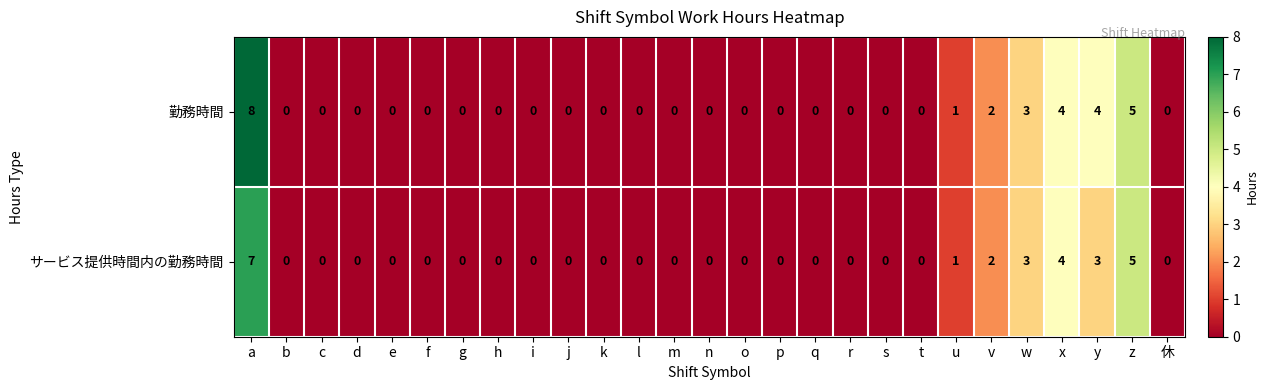

The サービス提供時間内の勤務時間 series shows 0 at g. True or false?

True